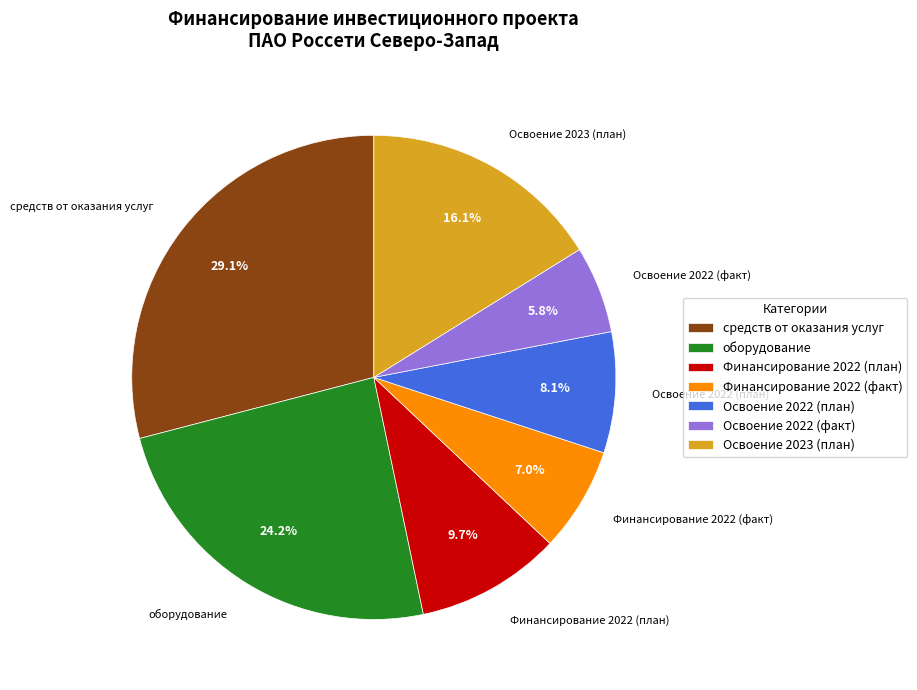

Rank the categories by value from highest to lowest.

средств от оказания услуг, оборудование, Освоение 2023 (план), Финансирование 2022 (план), Освоение 2022 (план), Финансирование 2022 (факт), Освоение 2022 (факт)